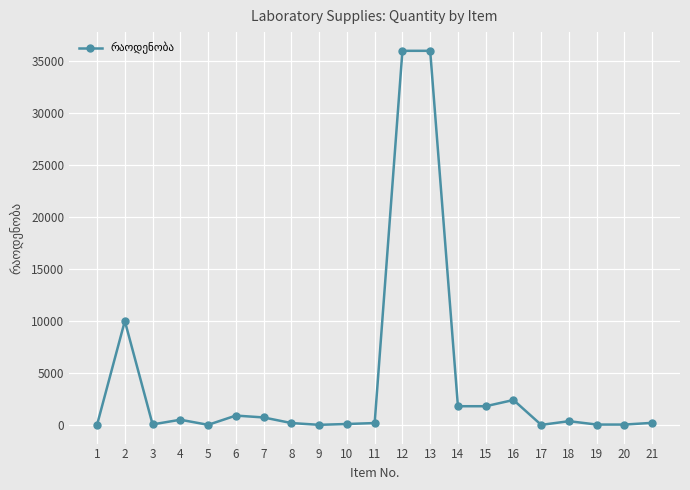

At which category does the data reach its first local peak?

2